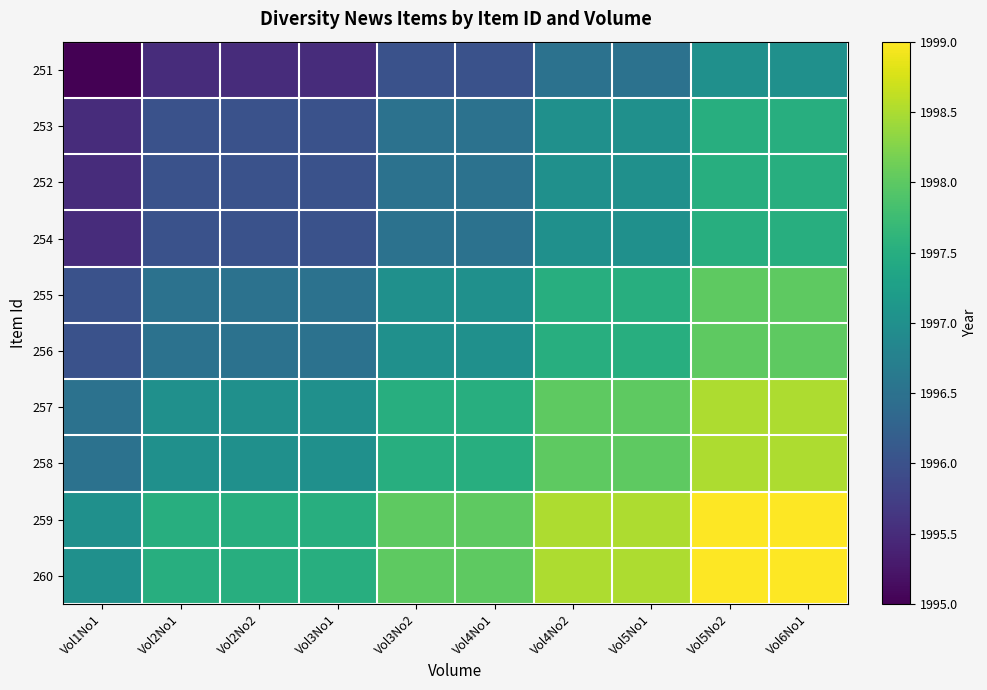

Reading left to right, extract all data points from this chart.

251: Vol1No1=1995.0	Vol2No1=1995.5	Vol2No2=1995.5	Vol3No1=1995.5	Vol3No2=1996.0	Vol4No1=1996.0	Vol4No2=1996.5	Vol5No1=1996.5	Vol5No2=1997.0	Vol6No1=1997.0
253: Vol1No1=1995.5	Vol2No1=1996.0	Vol2No2=1996.0	Vol3No1=1996.0	Vol3No2=1996.5	Vol4No1=1996.5	Vol4No2=1997.0	Vol5No1=1997.0	Vol5No2=1997.5	Vol6No1=1997.5
252: Vol1No1=1995.5	Vol2No1=1996.0	Vol2No2=1996.0	Vol3No1=1996.0	Vol3No2=1996.5	Vol4No1=1996.5	Vol4No2=1997.0	Vol5No1=1997.0	Vol5No2=1997.5	Vol6No1=1997.5
254: Vol1No1=1995.5	Vol2No1=1996.0	Vol2No2=1996.0	Vol3No1=1996.0	Vol3No2=1996.5	Vol4No1=1996.5	Vol4No2=1997.0	Vol5No1=1997.0	Vol5No2=1997.5	Vol6No1=1997.5
255: Vol1No1=1996.0	Vol2No1=1996.5	Vol2No2=1996.5	Vol3No1=1996.5	Vol3No2=1997.0	Vol4No1=1997.0	Vol4No2=1997.5	Vol5No1=1997.5	Vol5No2=1998.0	Vol6No1=1998.0
256: Vol1No1=1996.0	Vol2No1=1996.5	Vol2No2=1996.5	Vol3No1=1996.5	Vol3No2=1997.0	Vol4No1=1997.0	Vol4No2=1997.5	Vol5No1=1997.5	Vol5No2=1998.0	Vol6No1=1998.0
257: Vol1No1=1996.5	Vol2No1=1997.0	Vol2No2=1997.0	Vol3No1=1997.0	Vol3No2=1997.5	Vol4No1=1997.5	Vol4No2=1998.0	Vol5No1=1998.0	Vol5No2=1998.5	Vol6No1=1998.5
258: Vol1No1=1996.5	Vol2No1=1997.0	Vol2No2=1997.0	Vol3No1=1997.0	Vol3No2=1997.5	Vol4No1=1997.5	Vol4No2=1998.0	Vol5No1=1998.0	Vol5No2=1998.5	Vol6No1=1998.5
259: Vol1No1=1997.0	Vol2No1=1997.5	Vol2No2=1997.5	Vol3No1=1997.5	Vol3No2=1998.0	Vol4No1=1998.0	Vol4No2=1998.5	Vol5No1=1998.5	Vol5No2=1999.0	Vol6No1=1999.0
260: Vol1No1=1997.0	Vol2No1=1997.5	Vol2No2=1997.5	Vol3No1=1997.5	Vol3No2=1998.0	Vol4No1=1998.0	Vol4No2=1998.5	Vol5No1=1998.5	Vol5No2=1999.0	Vol6No1=1999.0